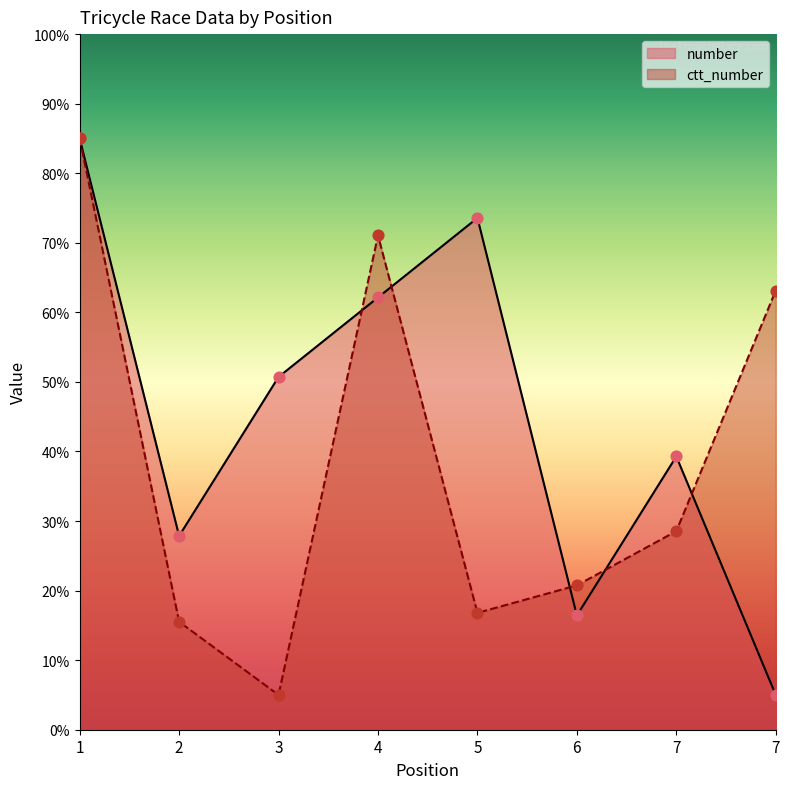

At which category is the sum across all series the highest?

1